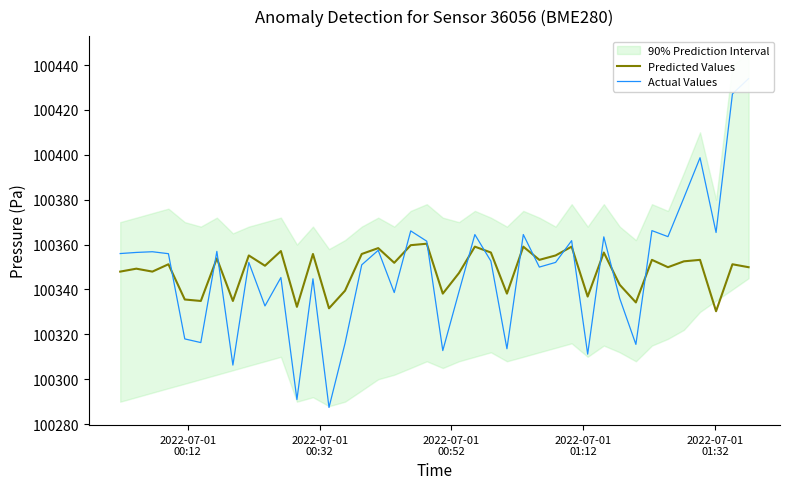

What is the maximum value for Predicted Values?

100360.4